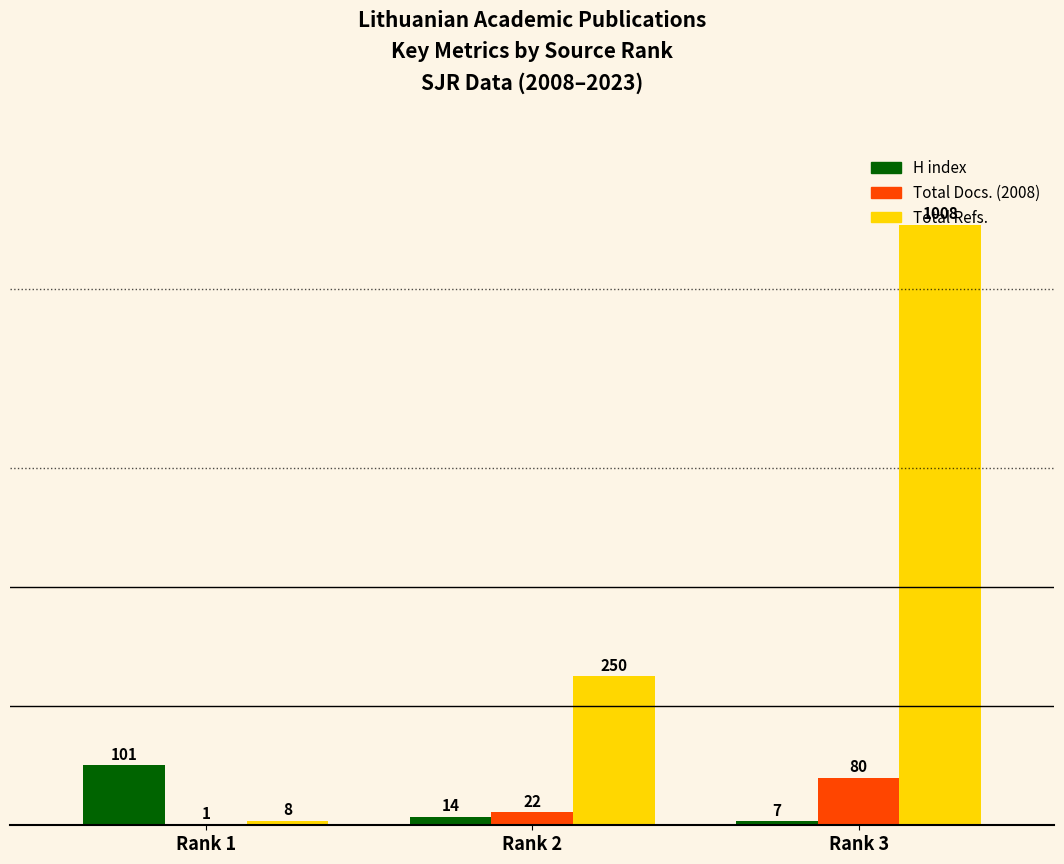

Are the bars grouped side by side (vs. stacked)?

Yes